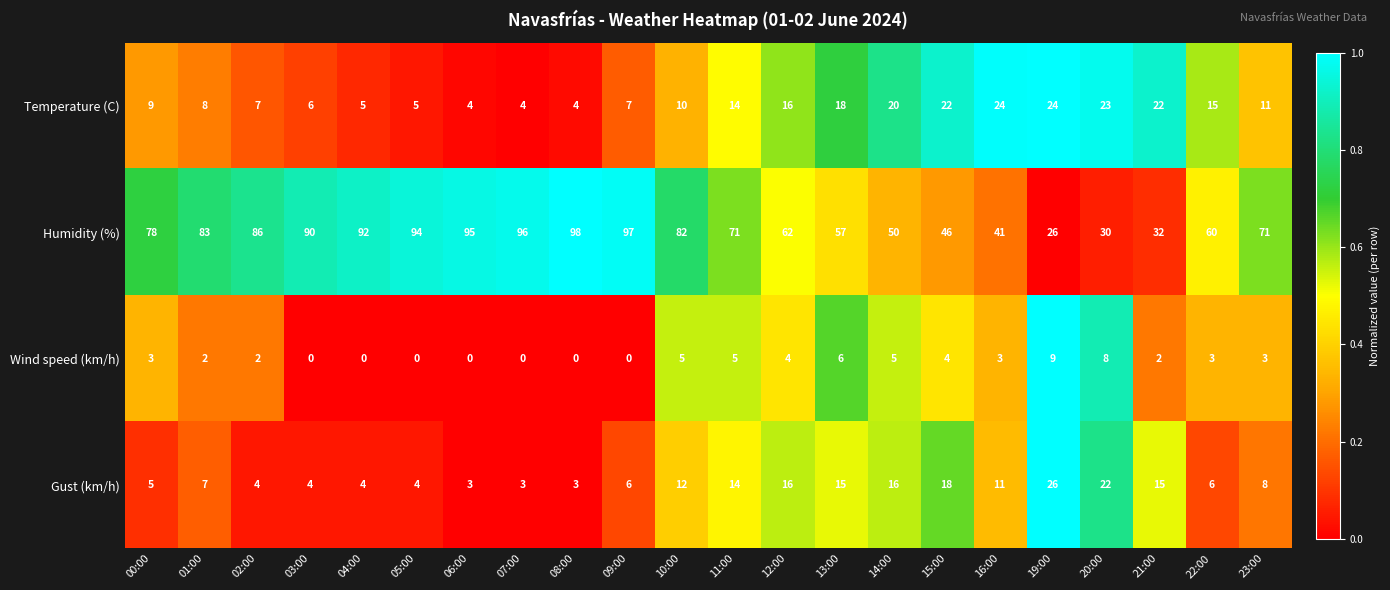

What is the sum of all Wind speed (km/h) values?

64